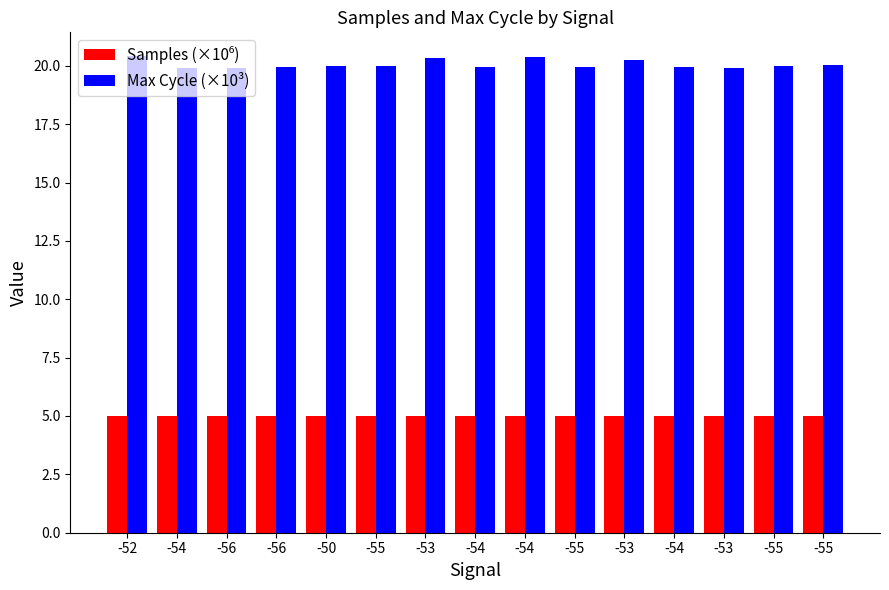

How many distinct data groups are displayed?

2